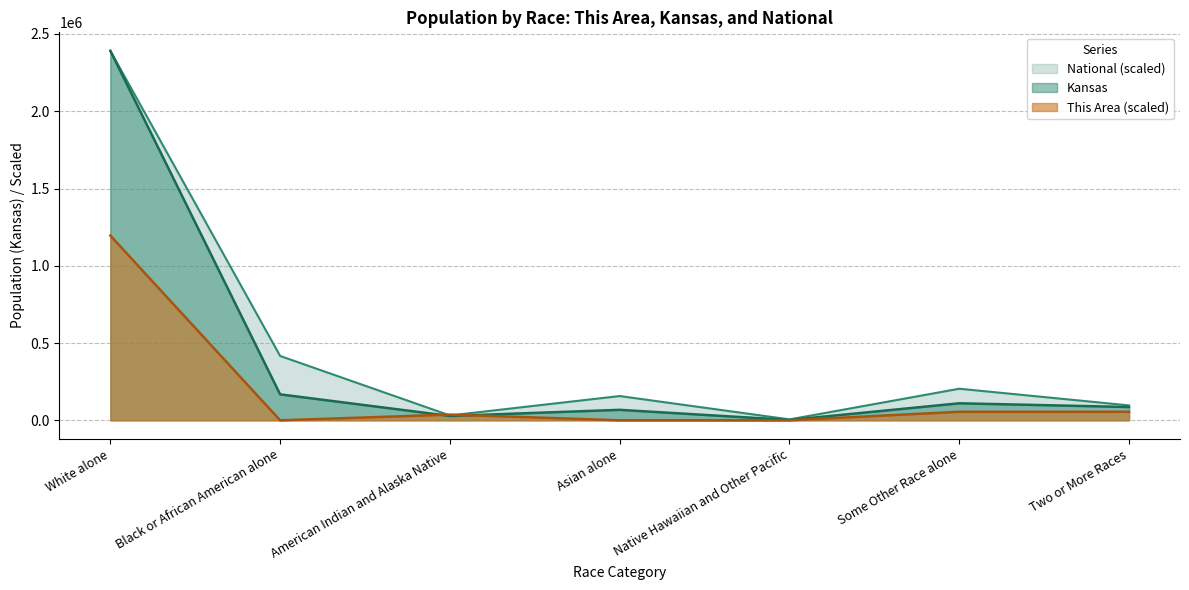

List the series in order of their peak value, lowest first.

This Area, Kansas, National